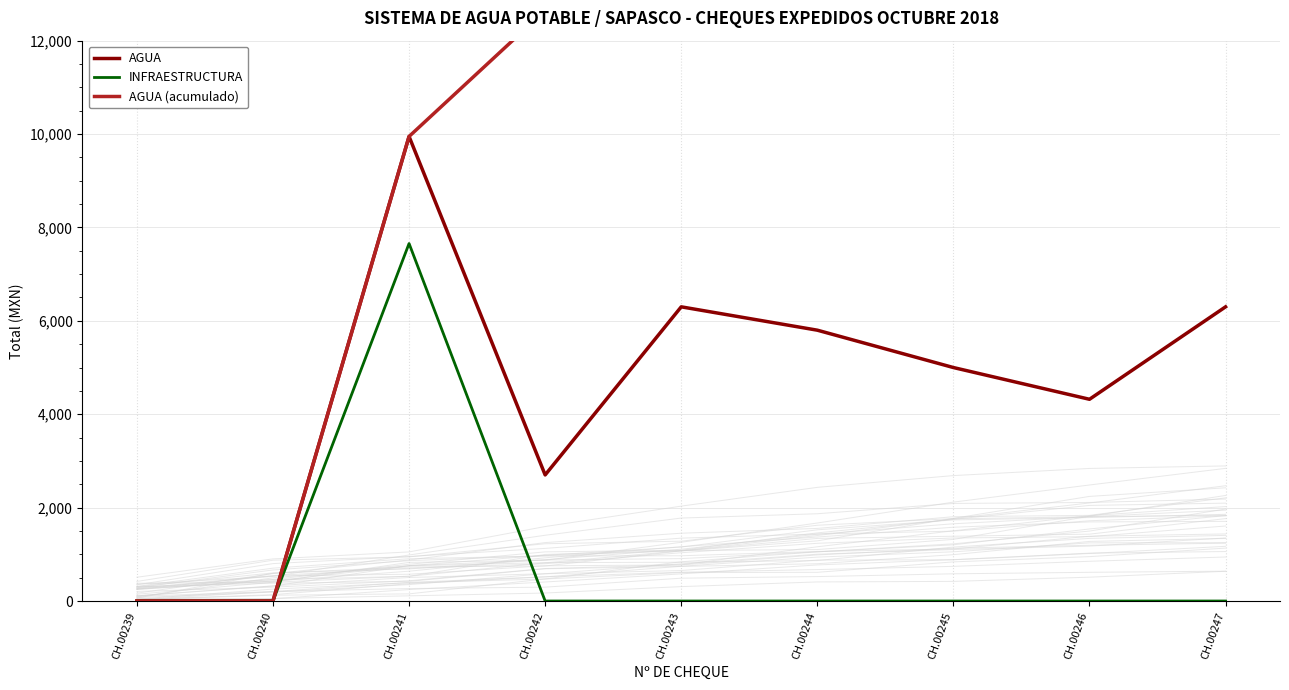

True or false: AGUA (acumulado) has a value of 0.0 at CH.00240.

True